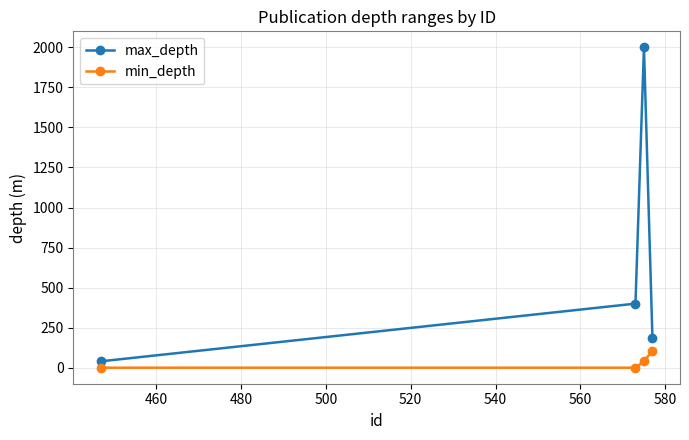

What is the highest value of the max_depth series?

2000